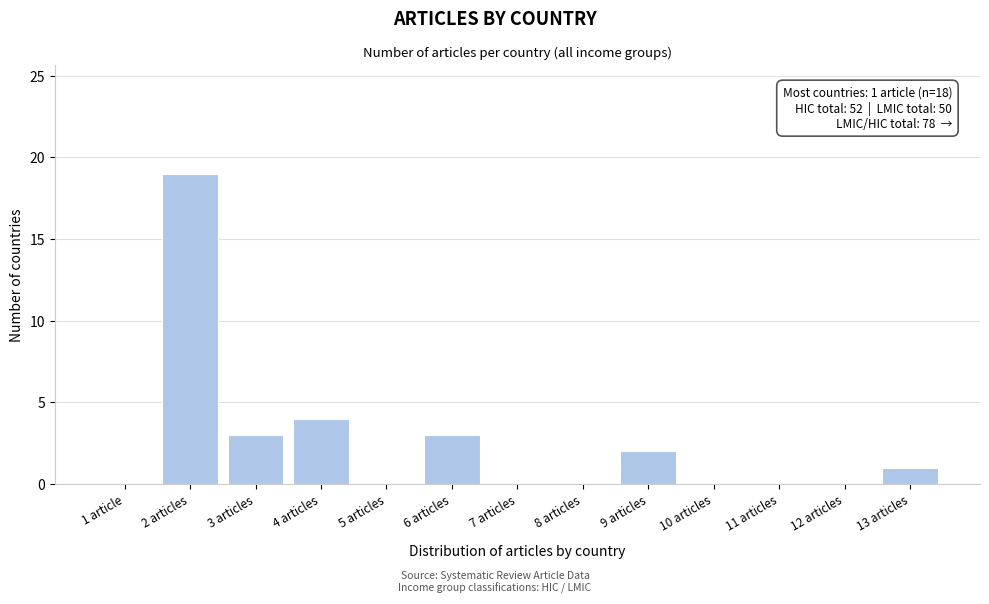

Reading right to left, what are all the values shown in this chart?

13 articles=1	12 articles=0	11 articles=0	10 articles=0	9 articles=2	8 articles=0	7 articles=0	6 articles=3	5 articles=0	4 articles=4	3 articles=3	2 articles=19	1 article=0